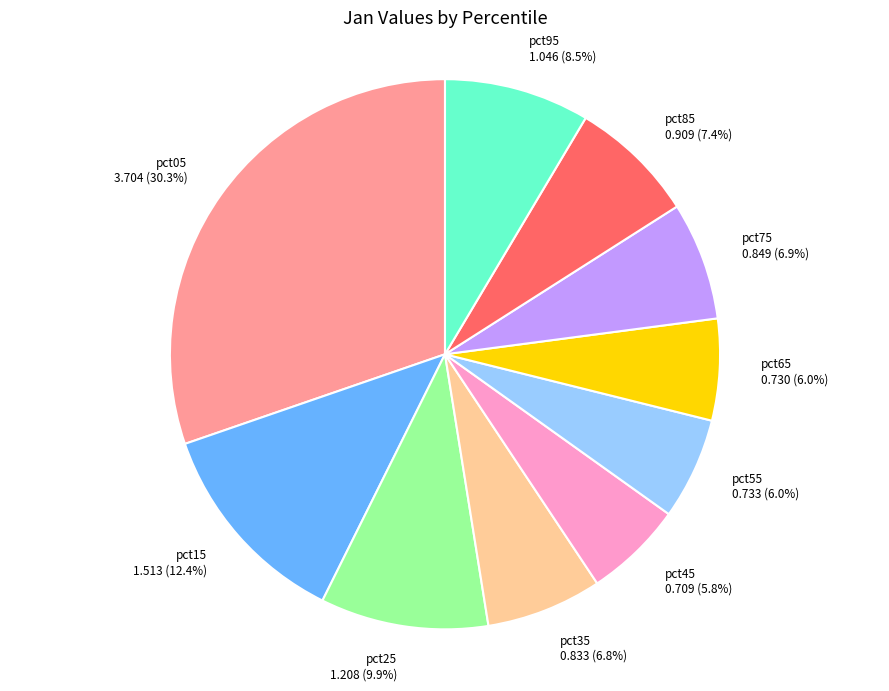

Count the number of slices in the pie.

10